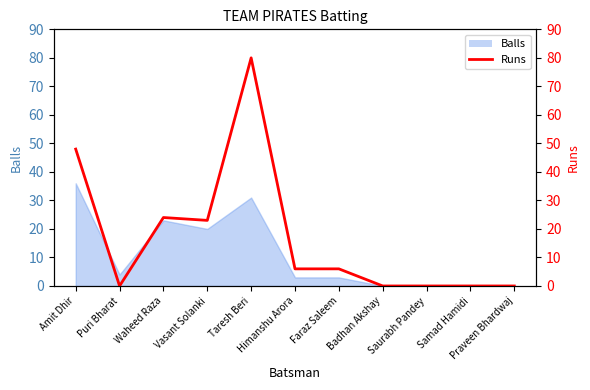

How many values are below 6?

5